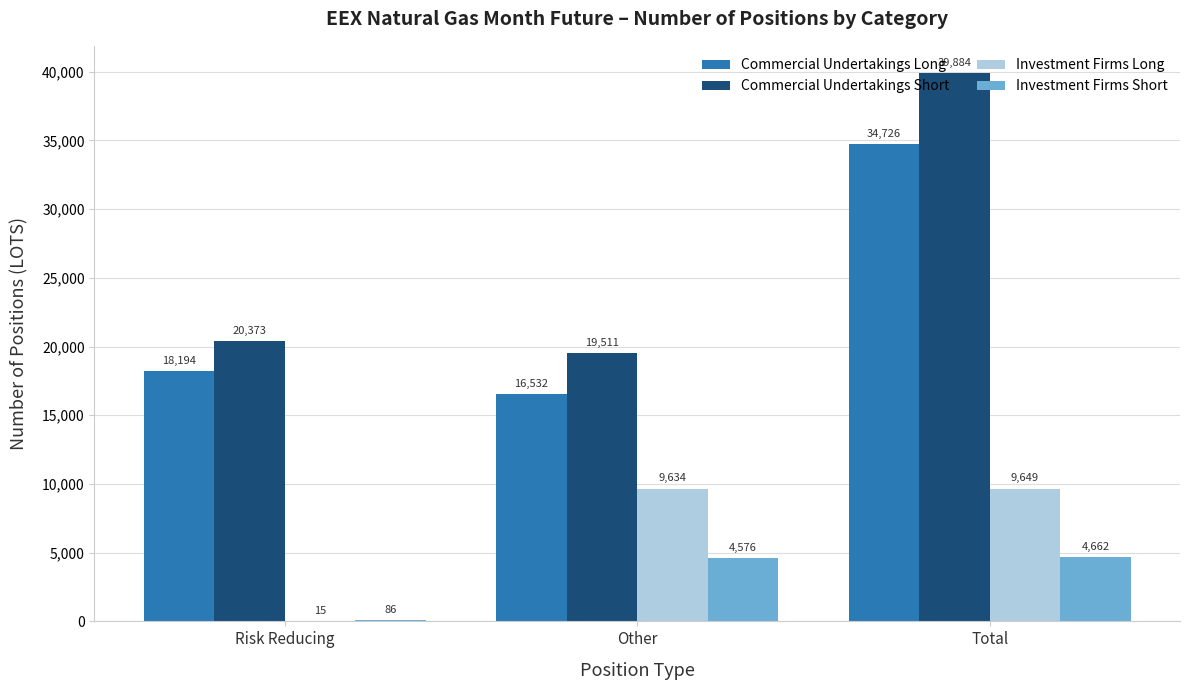

Which category has the highest value in the Investment Firms Long series?

Total